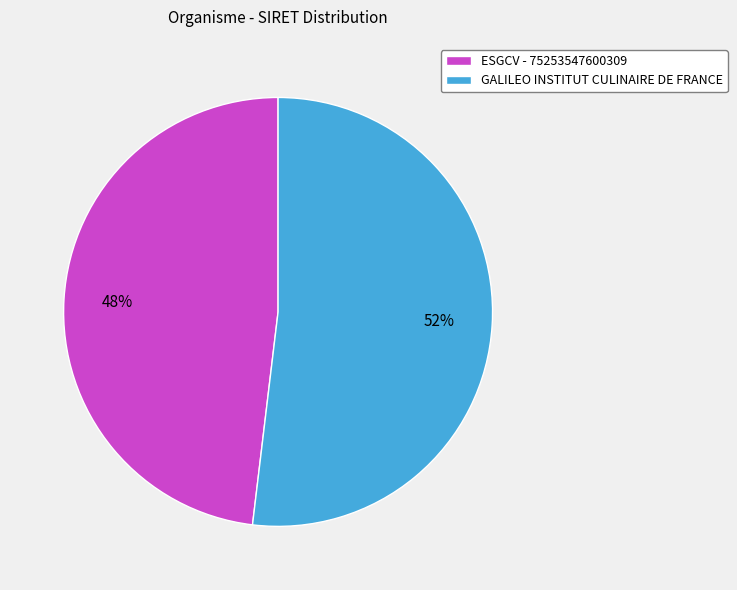

Which slice is the smallest?

ESGCV - 75253547600309